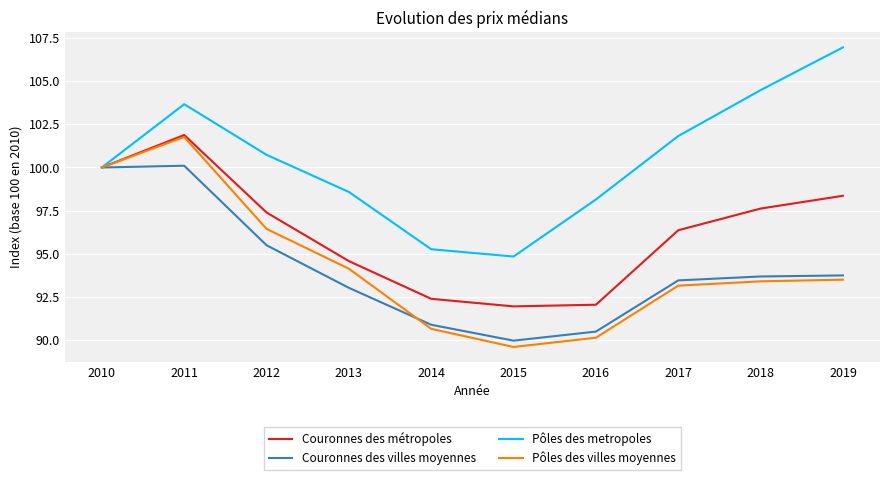

Which label corresponds to the smallest value in the chart?

2015